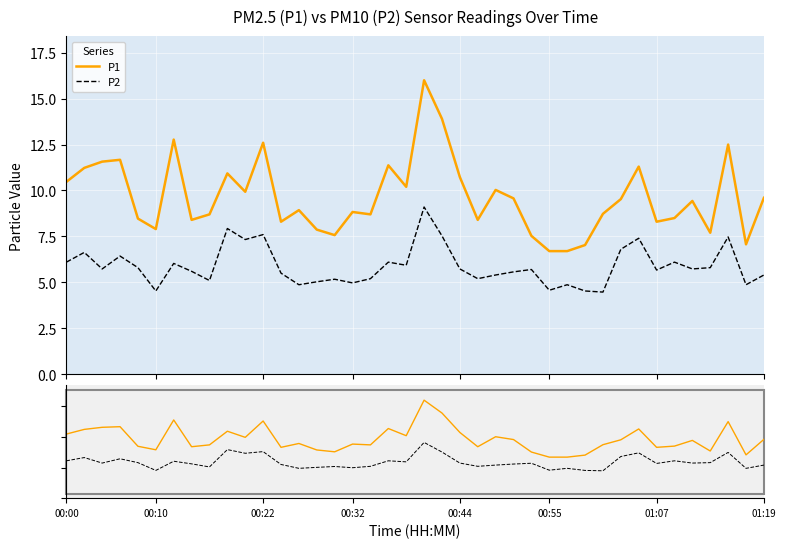

Which has a higher value, 19 or 27?

19